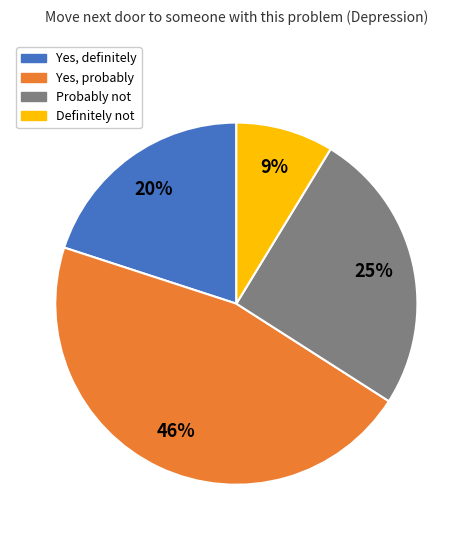

Between Probably not and Yes, definitely, which is larger?

Probably not